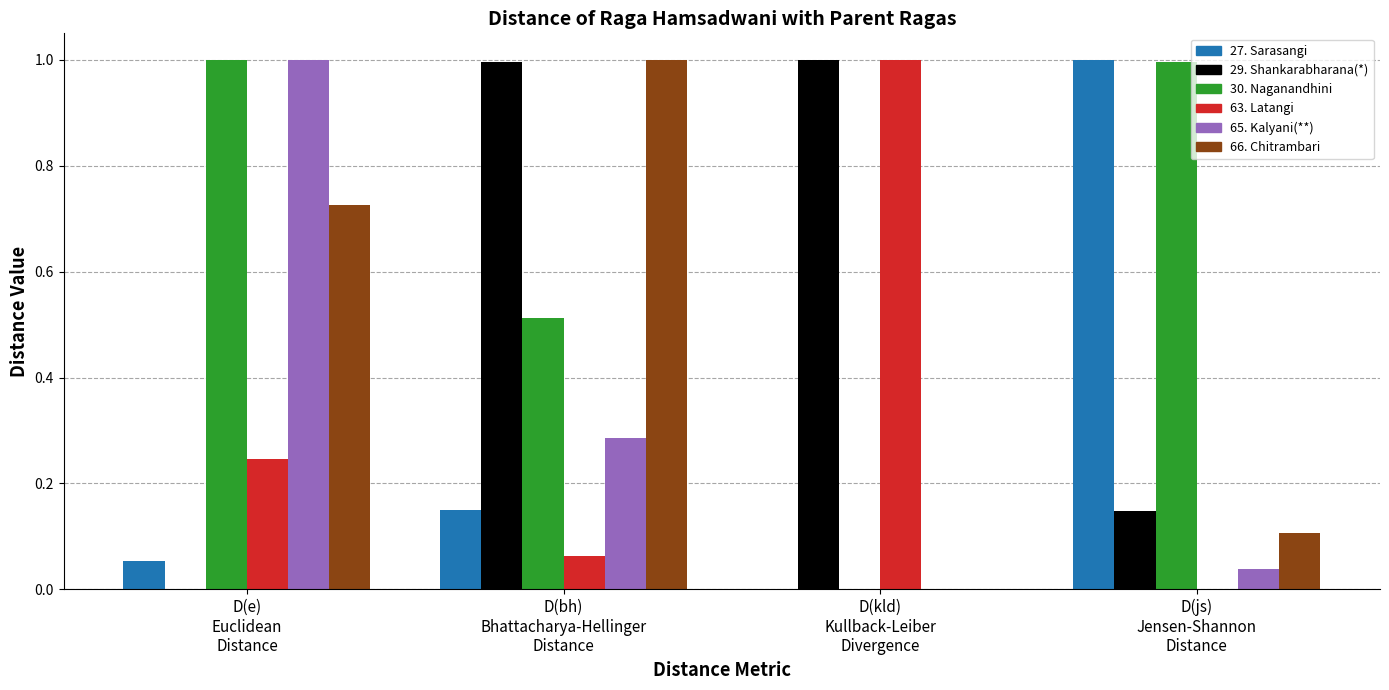

What is the maximum value shown in the chart?

1.0